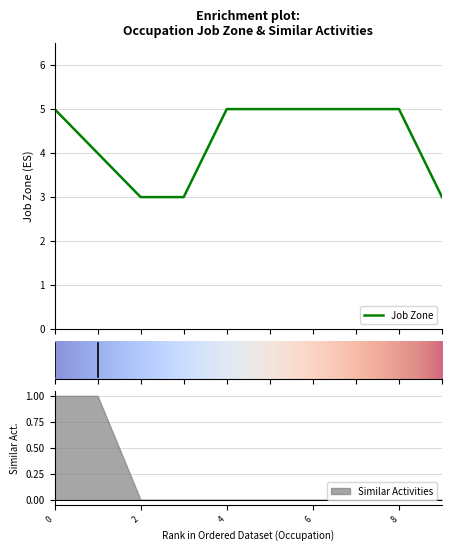

What is the maximum value for Job Zone?

5